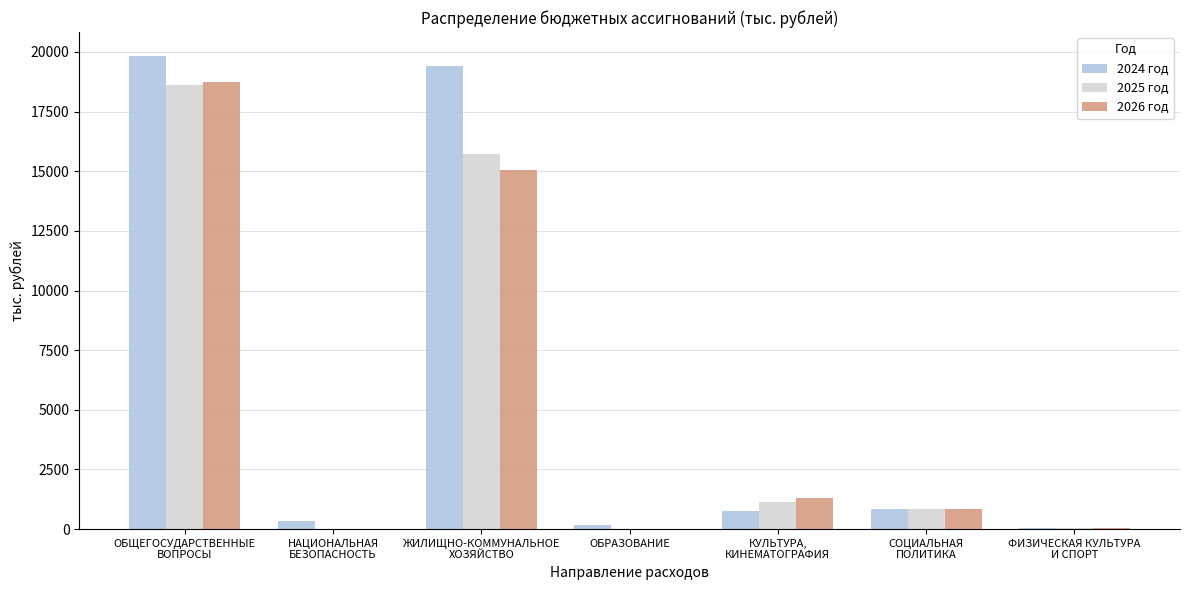

What is the total value across all series at ЖИЛИЩНО-КОММУНАЛЬНОЕ
ХОЗЯЙСТВО?

50189.9